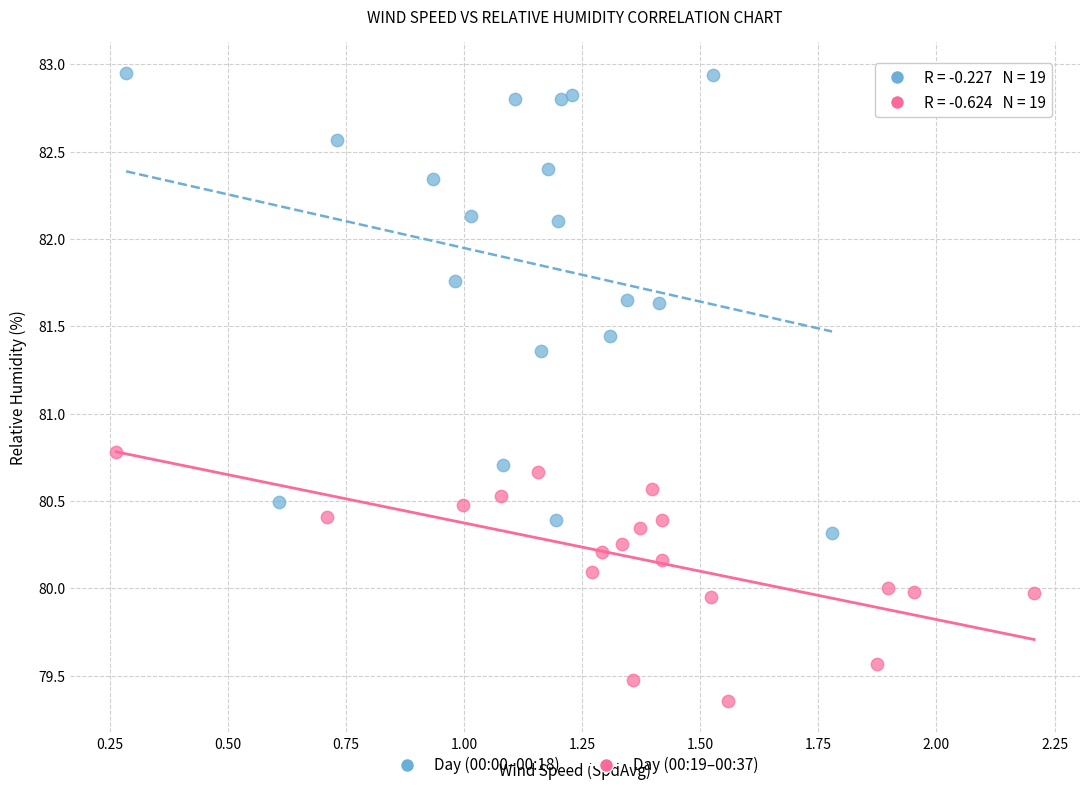

What are all the series names shown in the legend?

Day (00:00–00:18), Day (00:19–00:37)